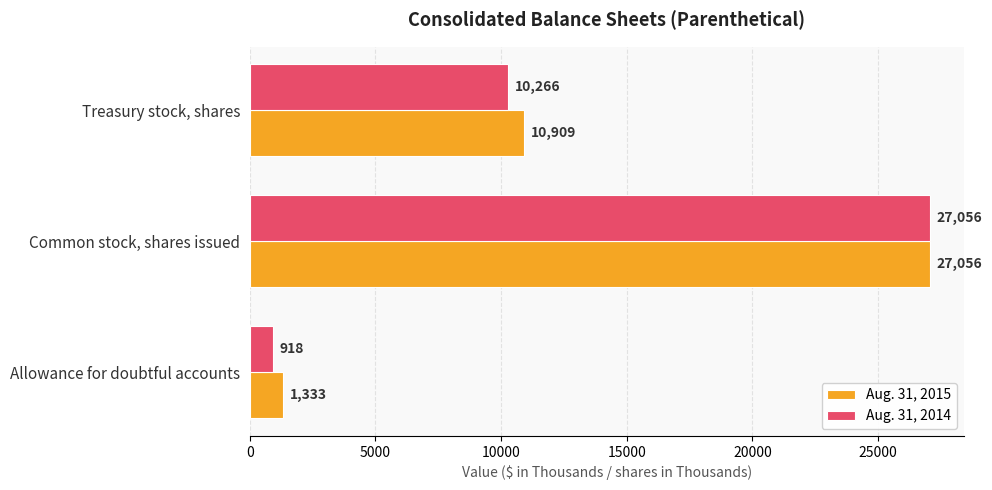

Which series changed the most between Common stock, shares issued and Treasury stock, shares?

Aug. 31, 2014